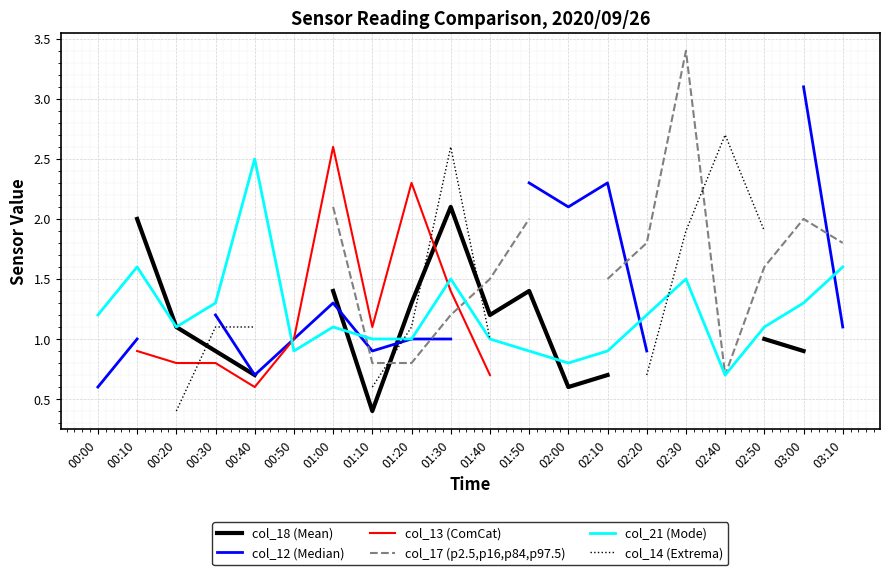

Is it true that col_21 (Mode) equals 1.0 at 01:20?

True